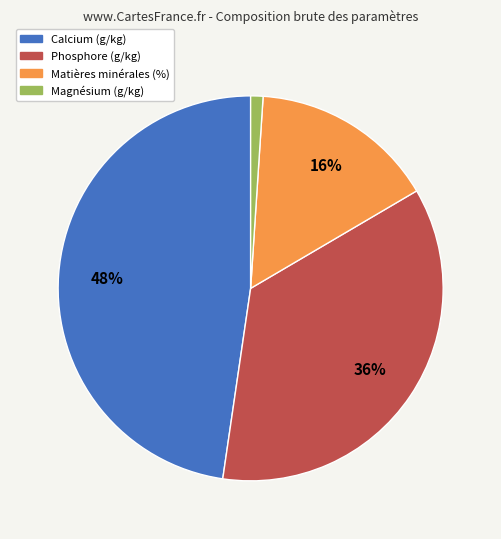

Is the sum of Calcium (g/kg) and Matières minérales (%) greater than half?

Yes